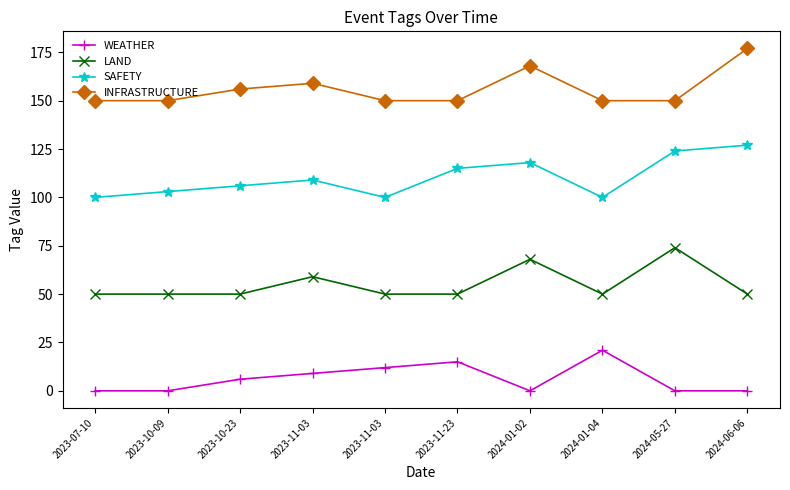

True or false: SAFETY and LAND cross at least once.

False